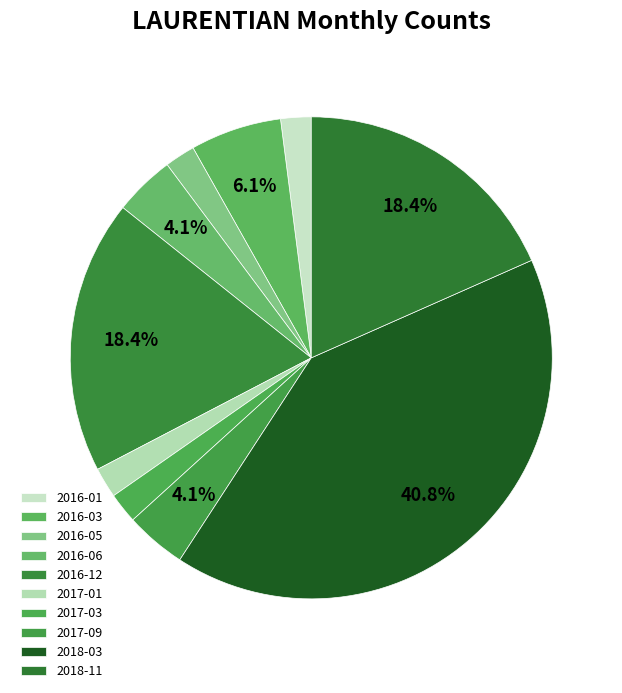

Count the number of slices in the pie.

10